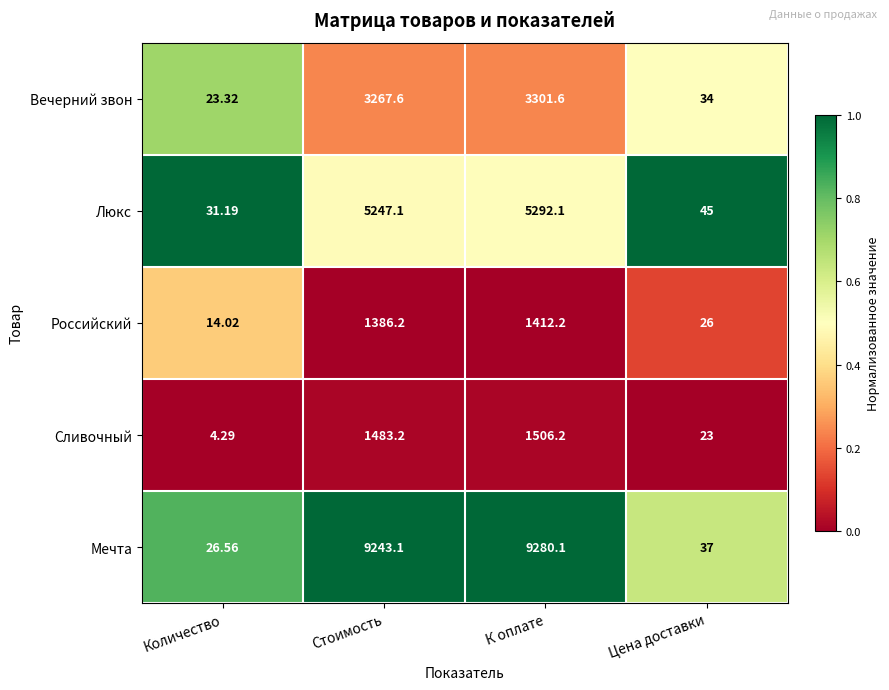

Between Стоимость and К оплате, which series saw the biggest shift?

Люкс